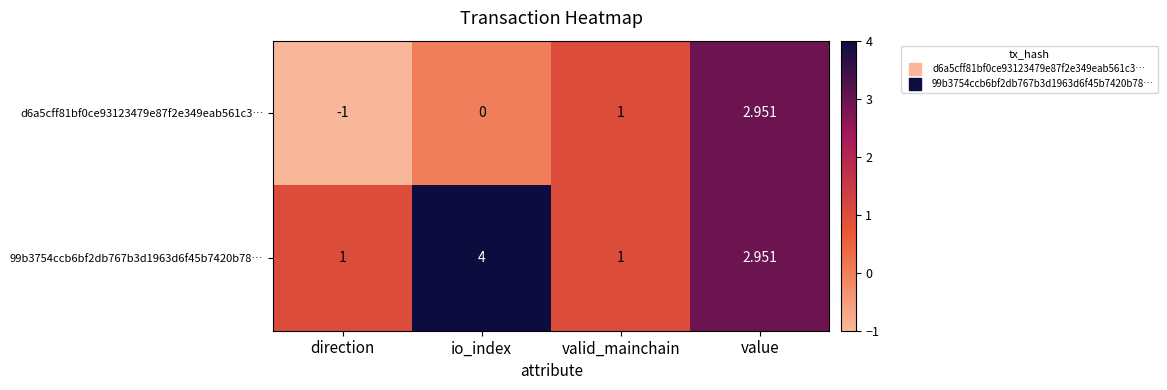

Which series has the largest total across all categories?

99b3754ccb6bf2db767b3d1963d6f45b7420b78…